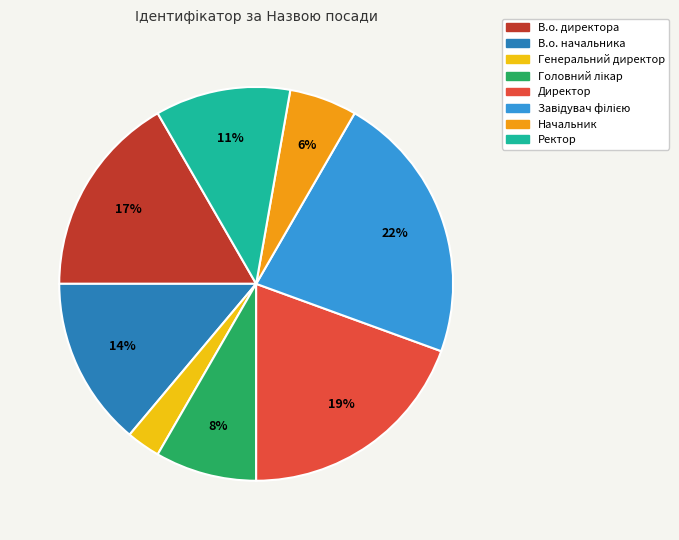

Approximately how many times larger is the value at В.о. начальника compared to Директор?

0.7